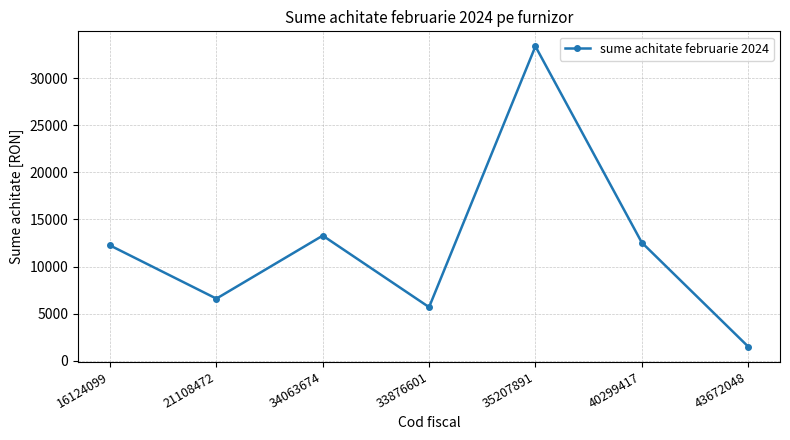

What is the label of the 2nd point from the right?

40299417